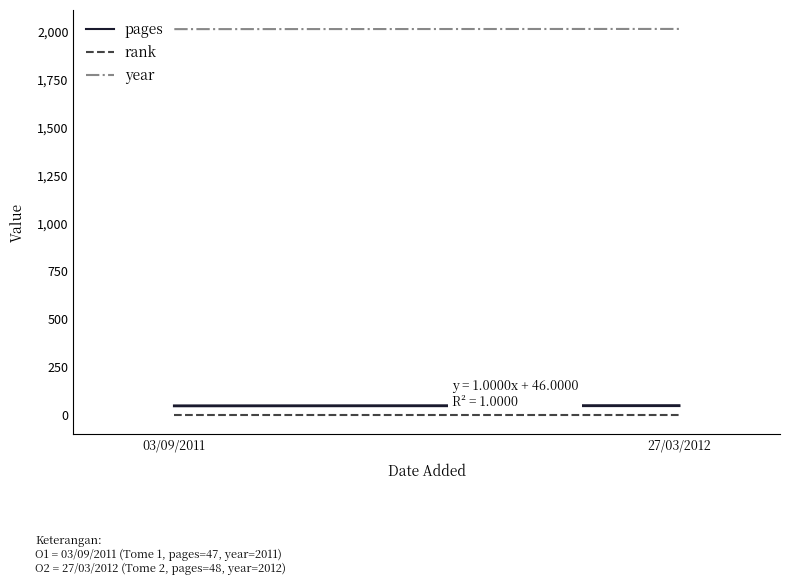

Which series has the largest range (max minus min)?

pages